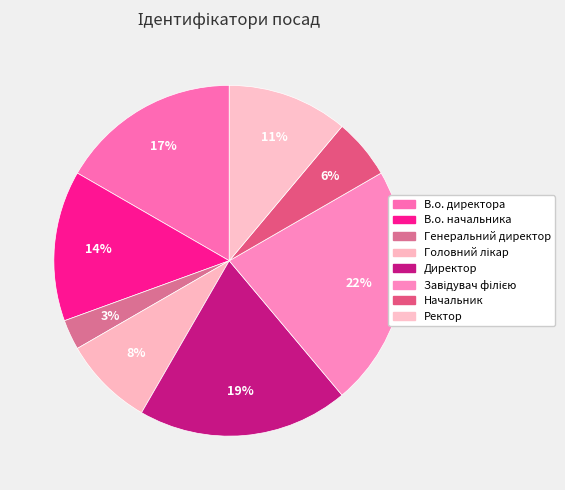

Count the number of slices in the pie.

8